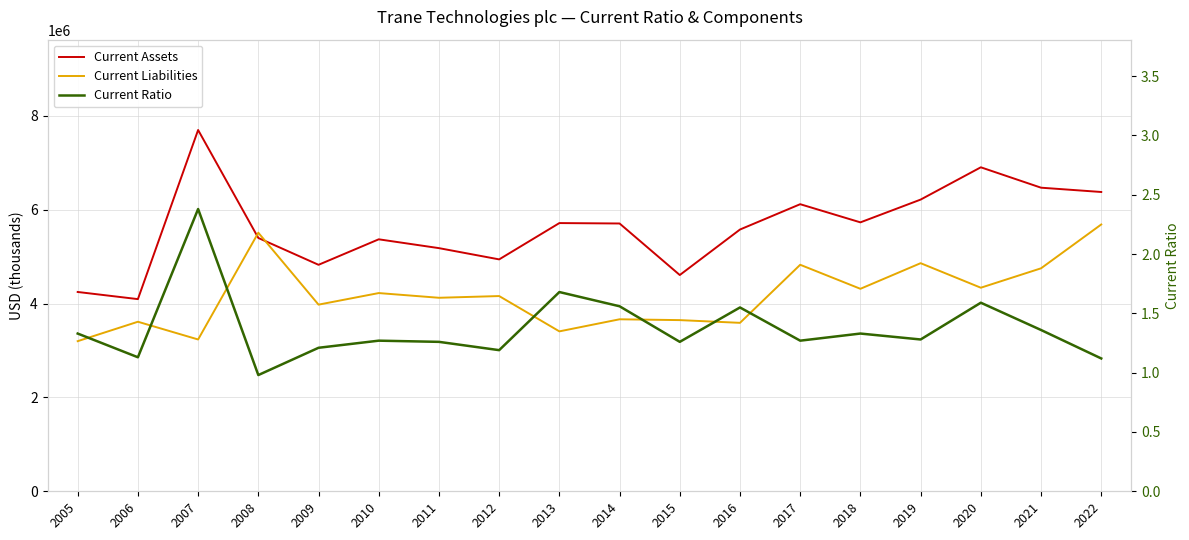

At which category does Current Ratio reach its first local peak?

2007